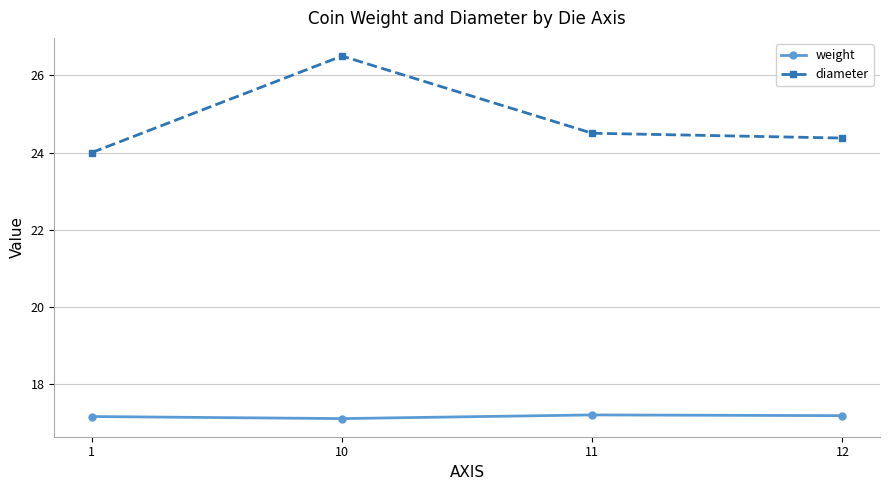

Which series has the widest spread of values?

diameter